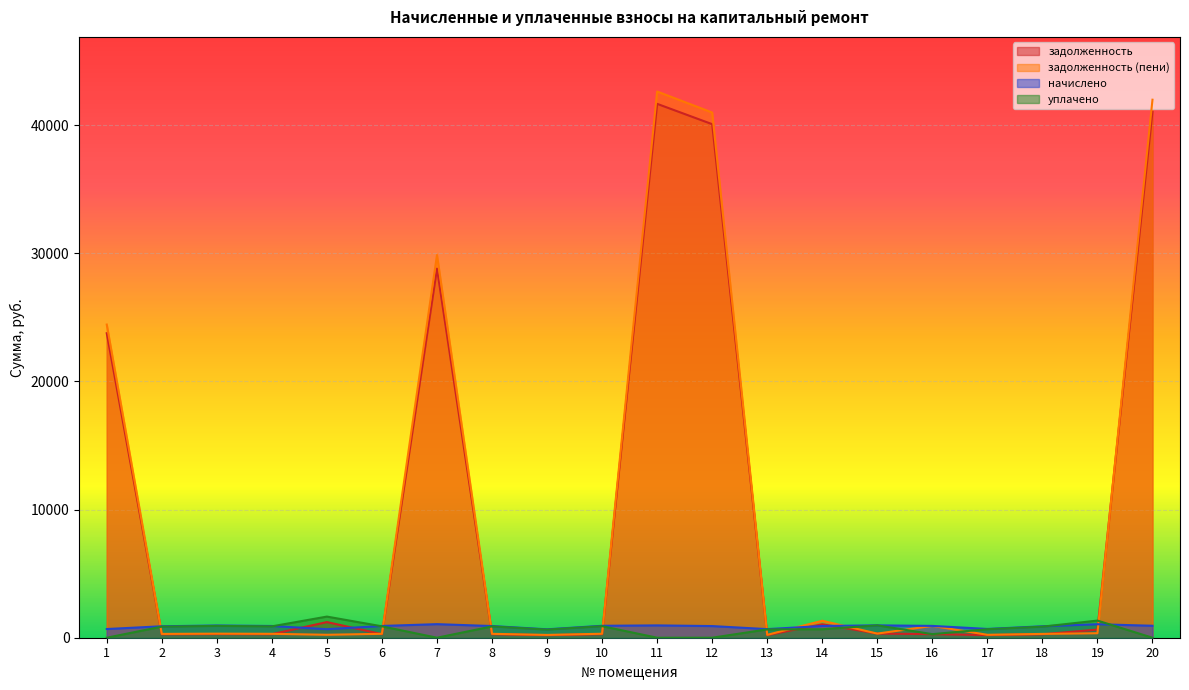

In задолженность, how many points are lower than both neighbors (excluding endpoints)?

6